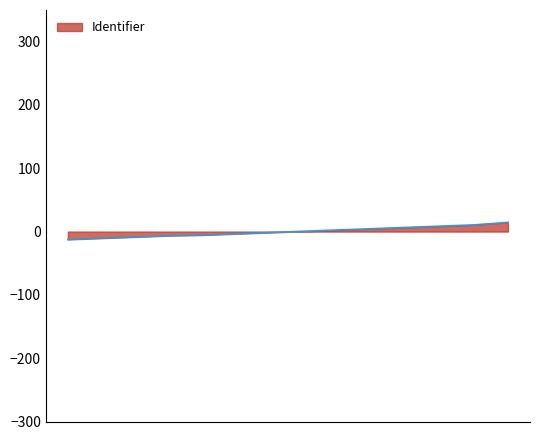

How many lines are shown in the chart?

1